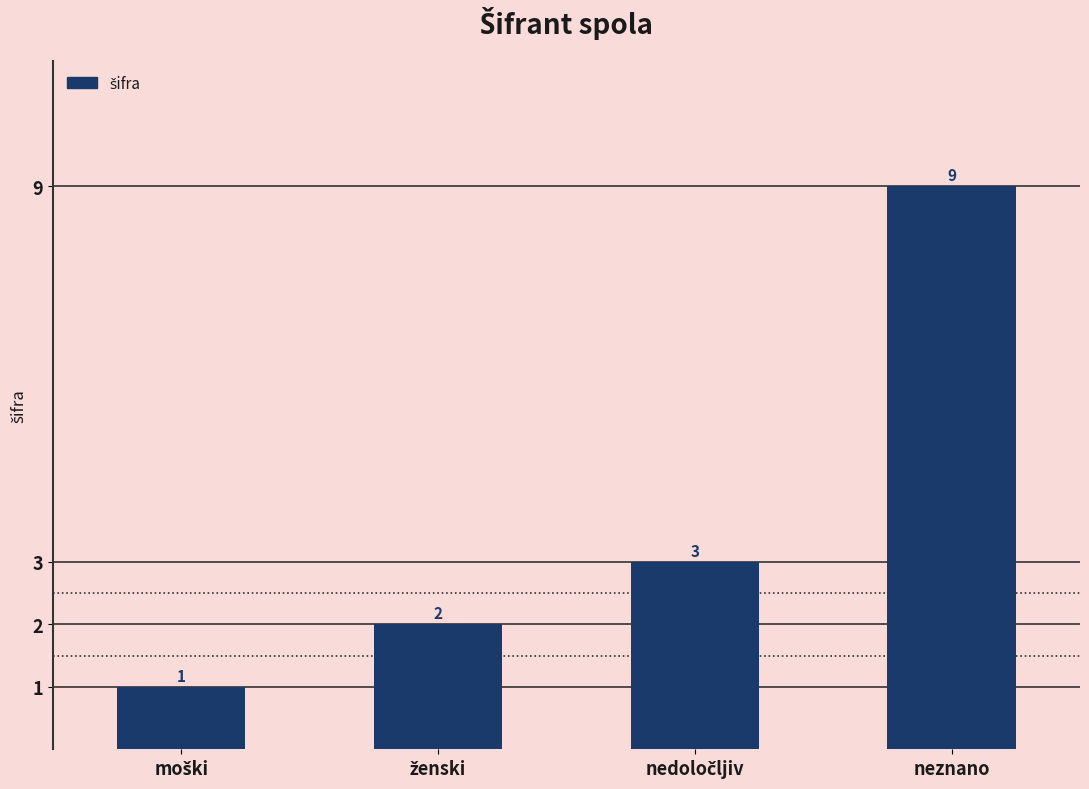

Count the number of data series in this chart.

1